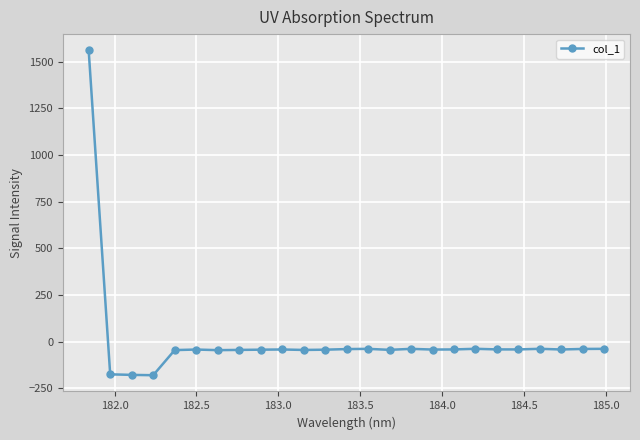

What is the sum of all values?

174.6